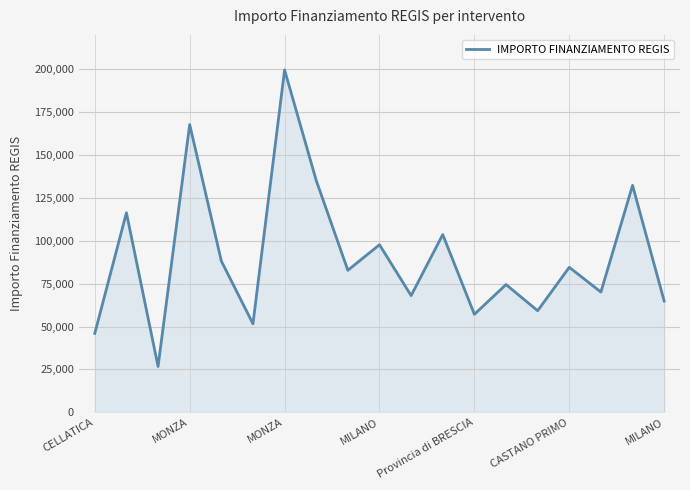

What is the smallest value displayed?

26730.0